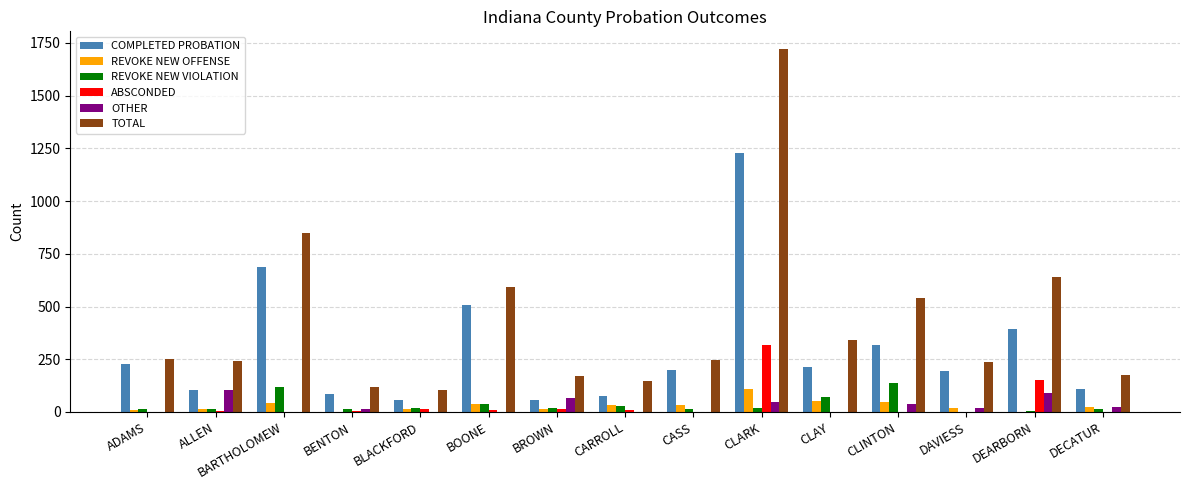

At which category is the sum across all series the highest?

CLARK